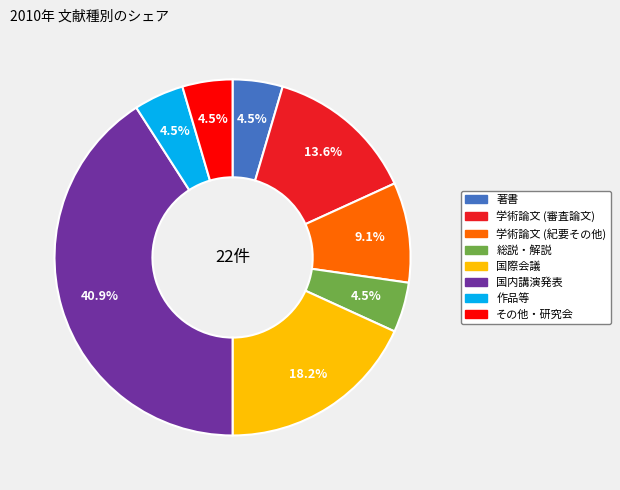

How many slices are in this pie chart?

8